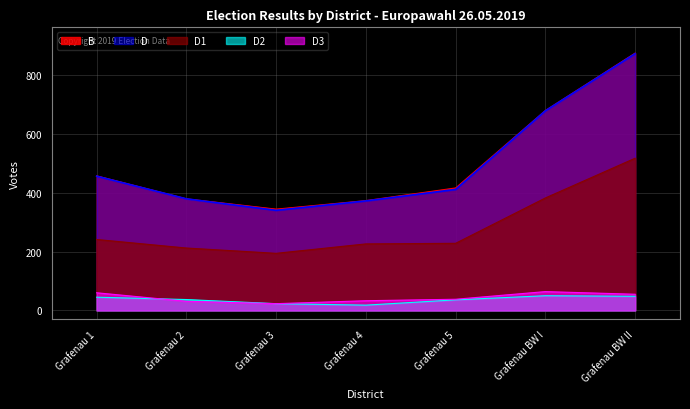

What is the difference between the second highest and second lowest values in the D3 series?

29